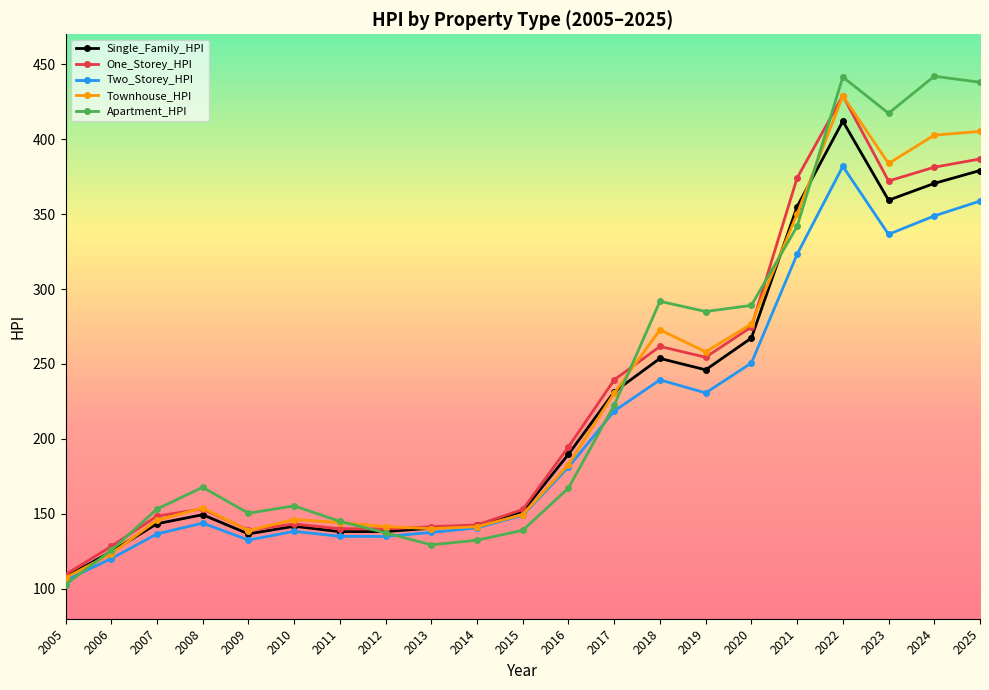

What is the greatest value displayed?

442.0